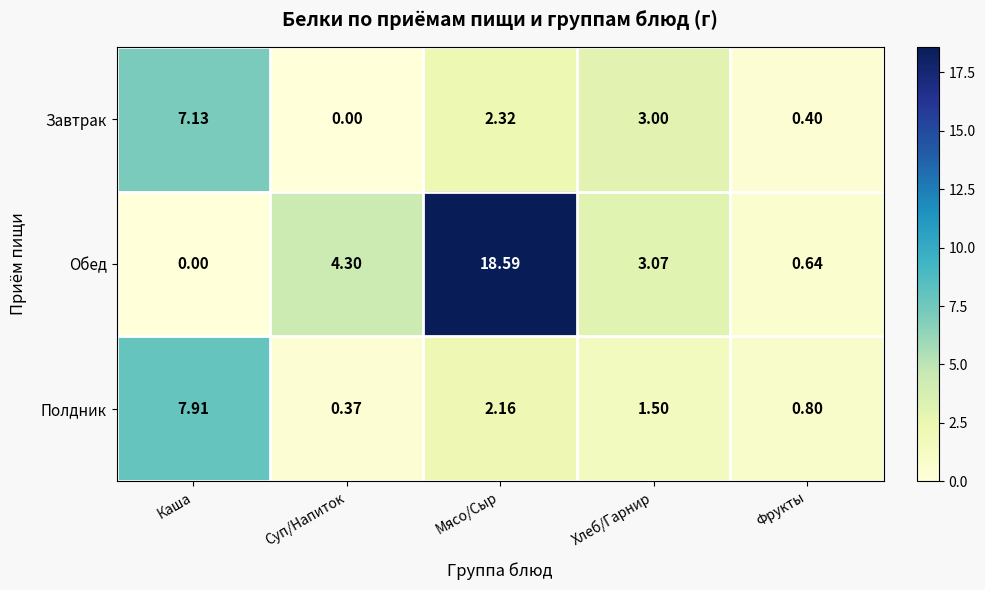

At which category is the sum across all series the highest?

Мясо/Сыр